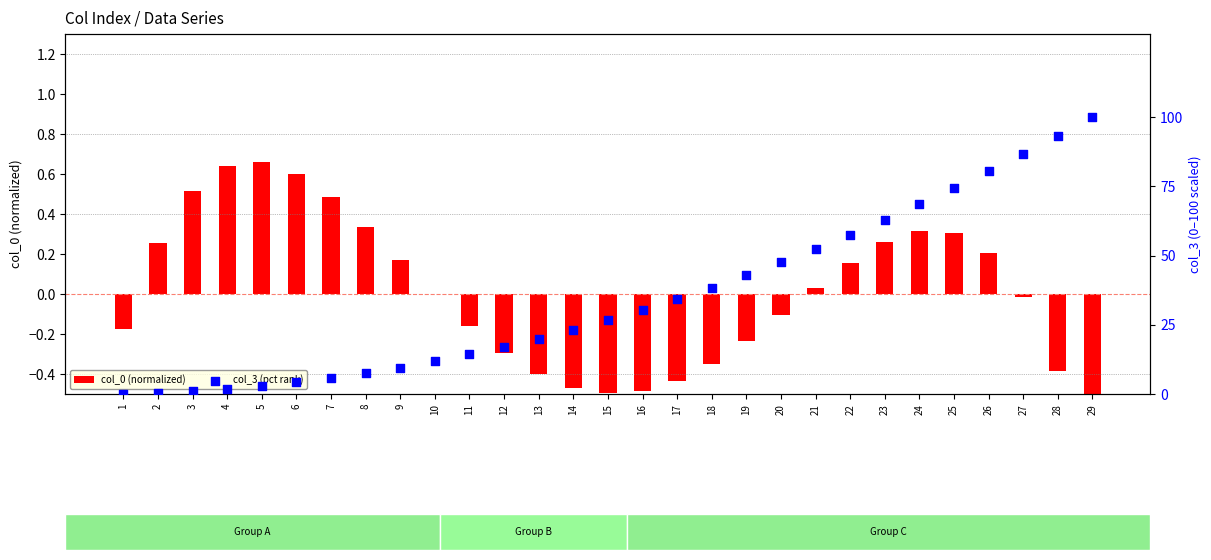

At which category is the sum across all series the highest?

29